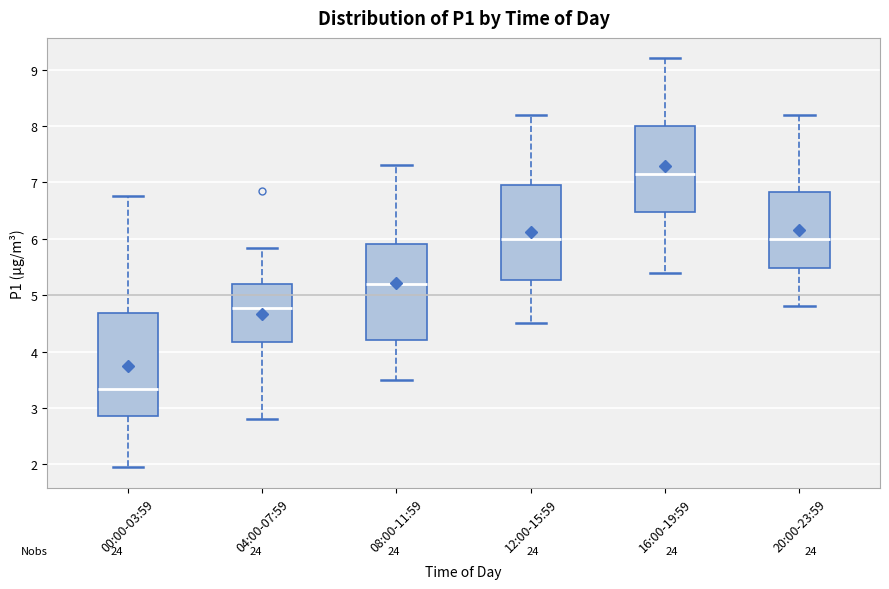

Reading left to right, transcribe this box plot: for each box, give where its median line is, the range the box spans, and where its two whiskers end, as read against the y-axis. The values are not printed on the chart, so give them approximately, as read against the axis.

00:00-03:59: median 3.3, box 2.9 to 4.7, whiskers 2.0 to 6.8
04:00-07:59: median 4.8, box 4.2 to 5.2, whiskers 2.8 to 5.8
08:00-11:59: median 5.2, box 4.2 to 5.9, whiskers 3.5 to 7.3
12:00-15:59: median 6.0, box 5.3 to 7.0, whiskers 4.5 to 8.2
16:00-19:59: median 7.2, box 6.5 to 8.0, whiskers 5.4 to 9.2
20:00-23:59: median 6.0, box 5.5 to 6.8, whiskers 4.8 to 8.2